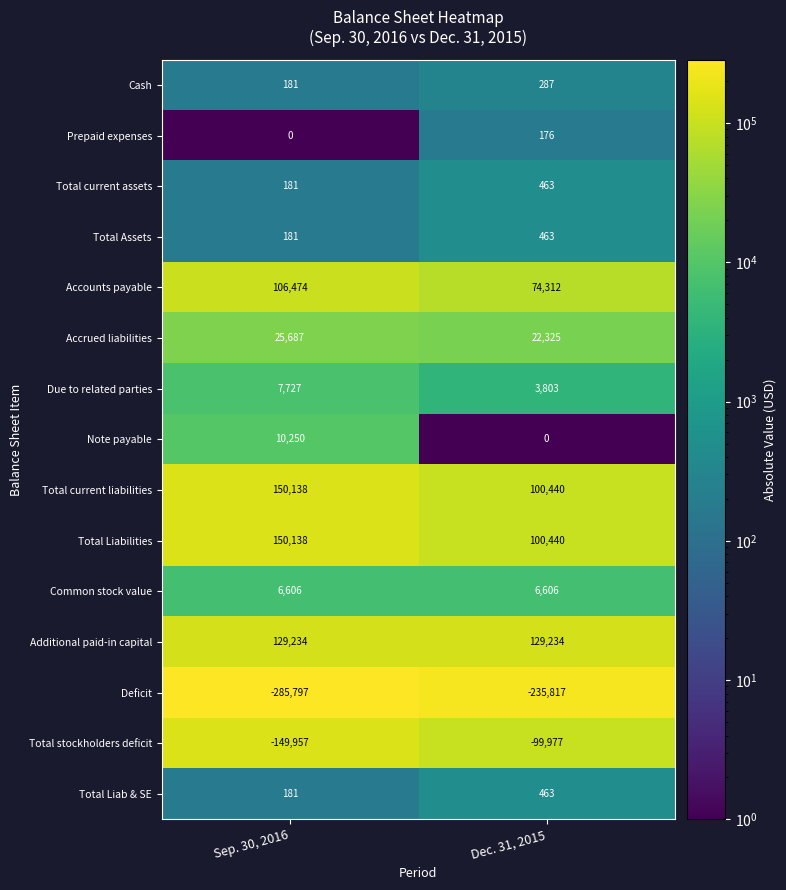

List the labels in order of Accounts payable value, largest first.

Sep. 30, 2016, Dec. 31, 2015